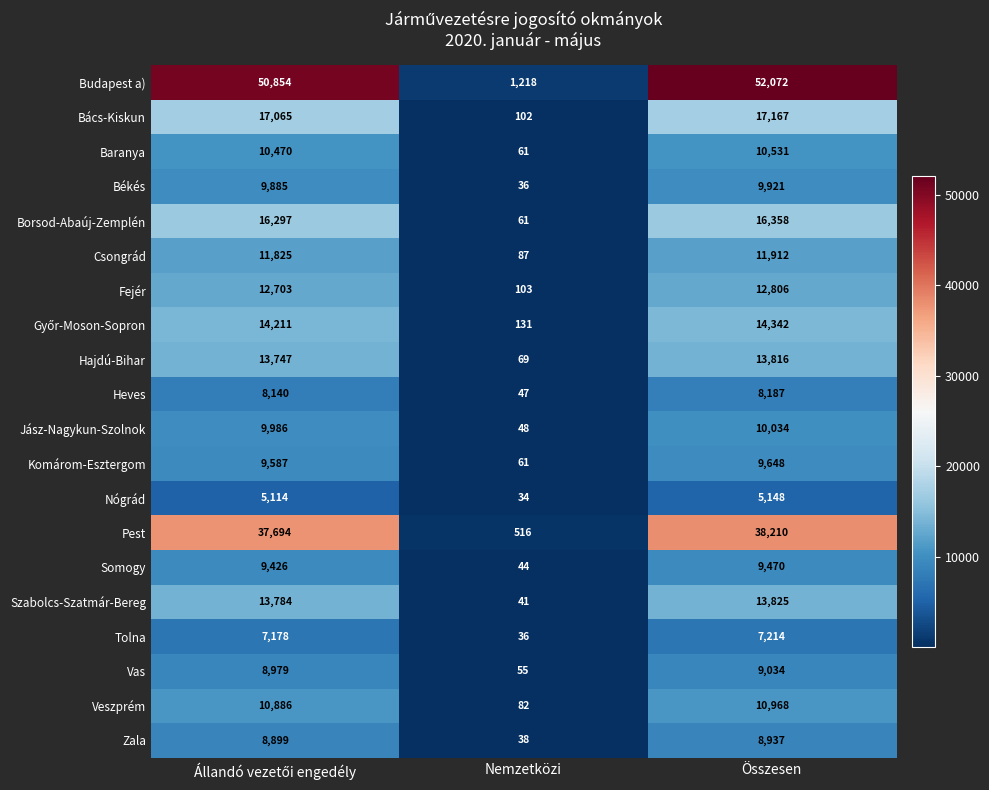

What is the maximum value shown in the chart?

52072